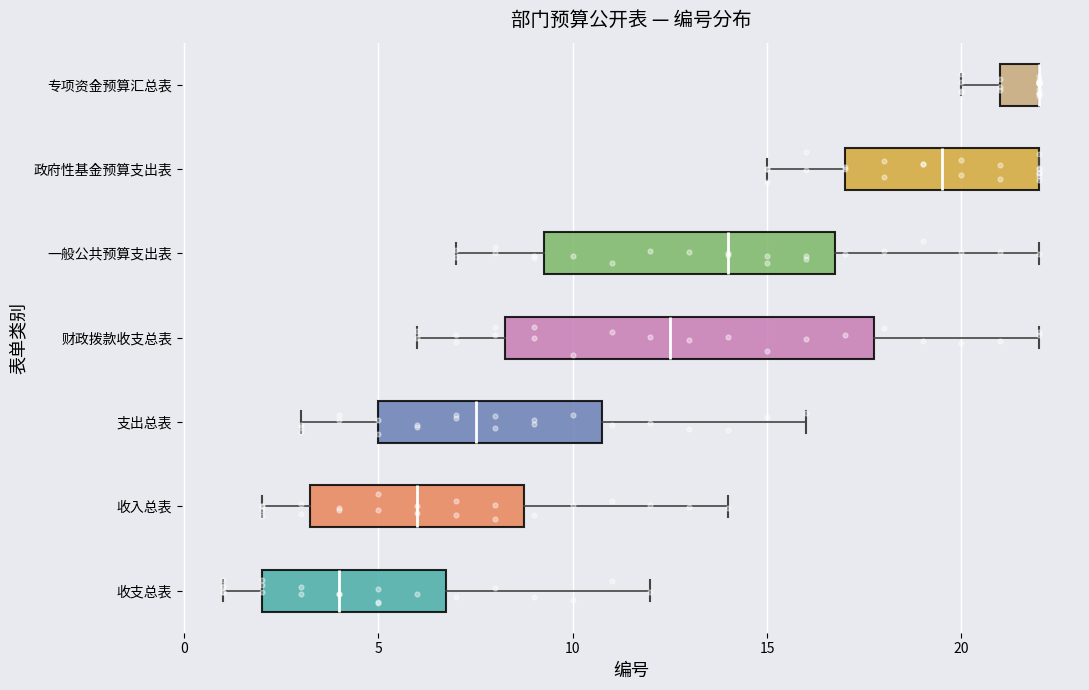

Reading bottom to top, transcribe this box plot: for each box, give where its median line is, the range the box spans, and where its two whiskers end, as read against the x-axis. The values are not printed on the chart, so give them approximately, as read against the axis.

收支总表: median 4.0, box 2.0 to 7.0, whiskers 1.0 to 12.0
收入总表: median 6.0, box 3.5 to 9.0, whiskers 2.0 to 14.0
支出总表: median 7.5, box 5.0 to 11.0, whiskers 3.0 to 16.0
财政拨款收支总表: median 12.5, box 8.5 to 18.0, whiskers 6.0 to 22.0
一般公共预算支出表: median 14.0, box 9.5 to 17.0, whiskers 7.0 to 22.0
政府性基金预算支出表: median 19.5, box 17.0 to 22.0, whiskers 15.0 to 22.0
专项资金预算汇总表: median 22.0 (drawn on the box's right edge), box 21.0 to 22.0, whiskers 20.0 to 22.0